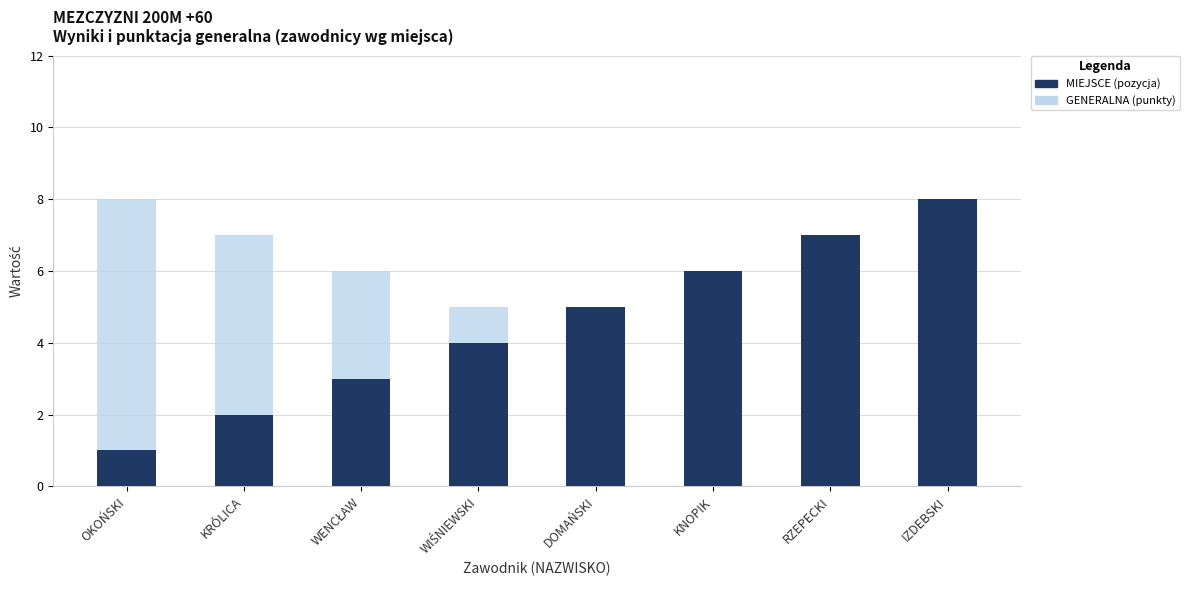

Between OKOŃSKI and WENCŁAW, which series saw the biggest shift?

MIEJSCE (pozycja)